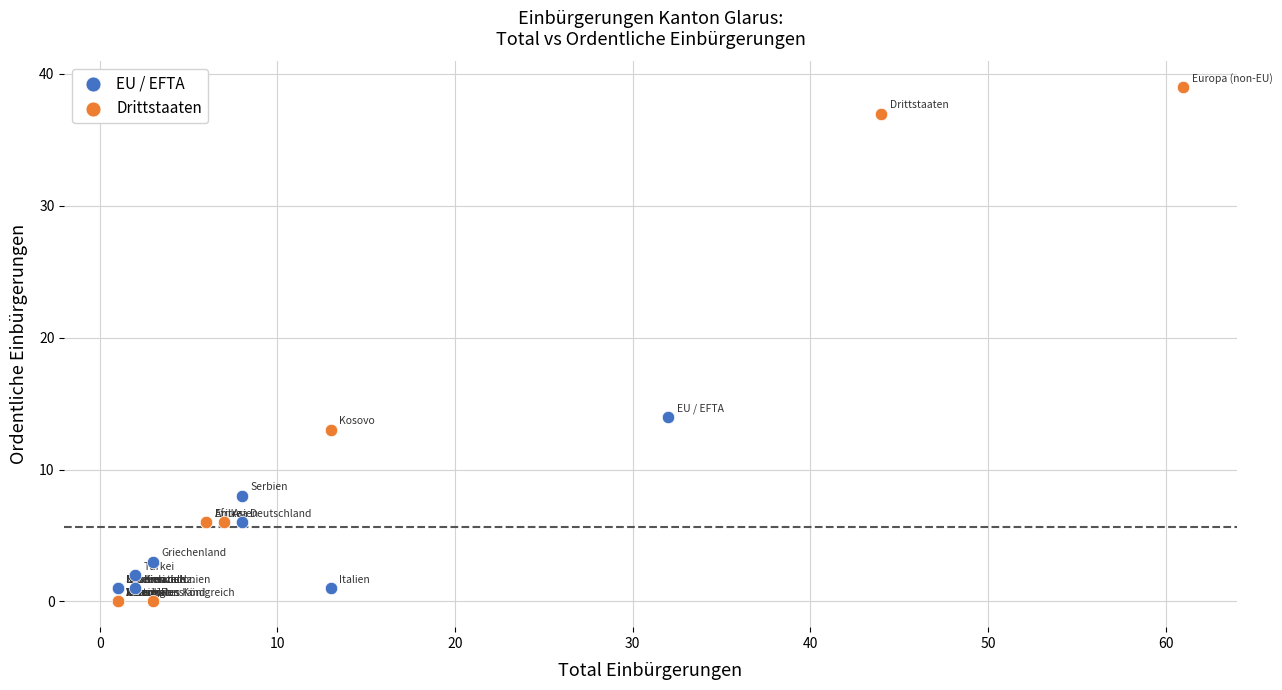

Which series has the widest spread of Y values?

Drittstaaten